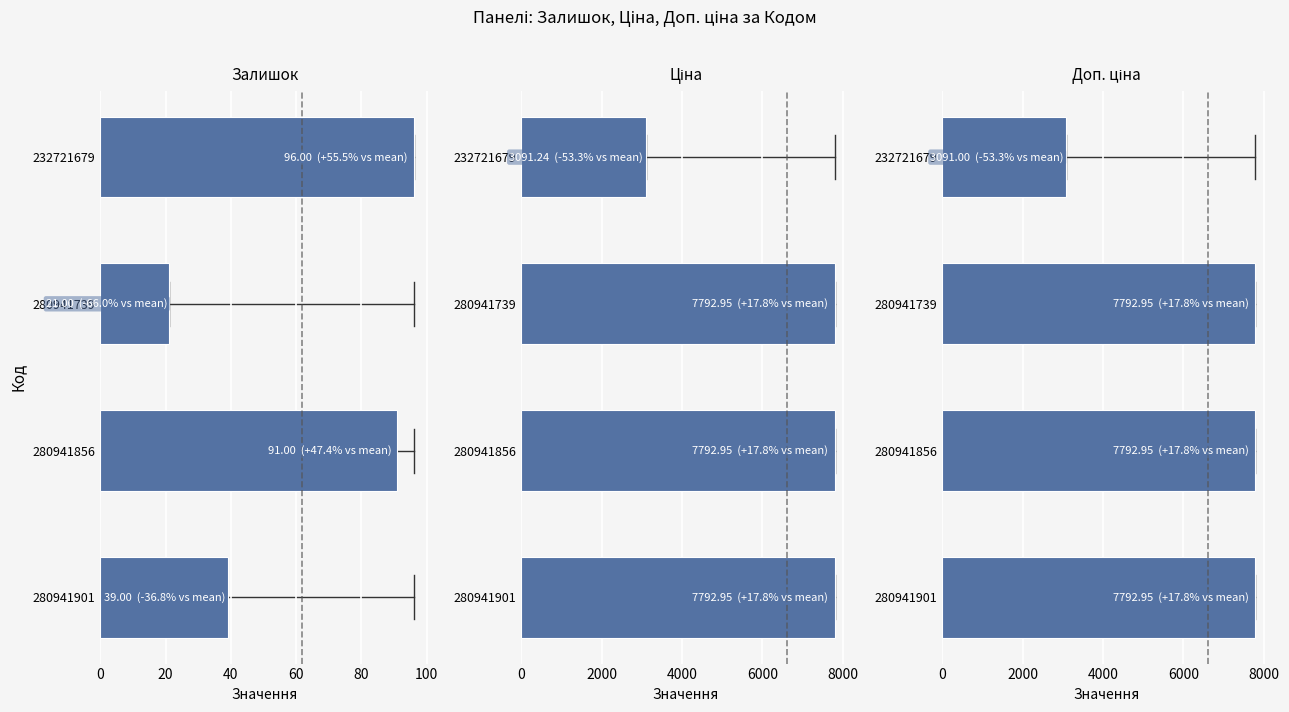

What is the sum of all Залишок values?

247.0